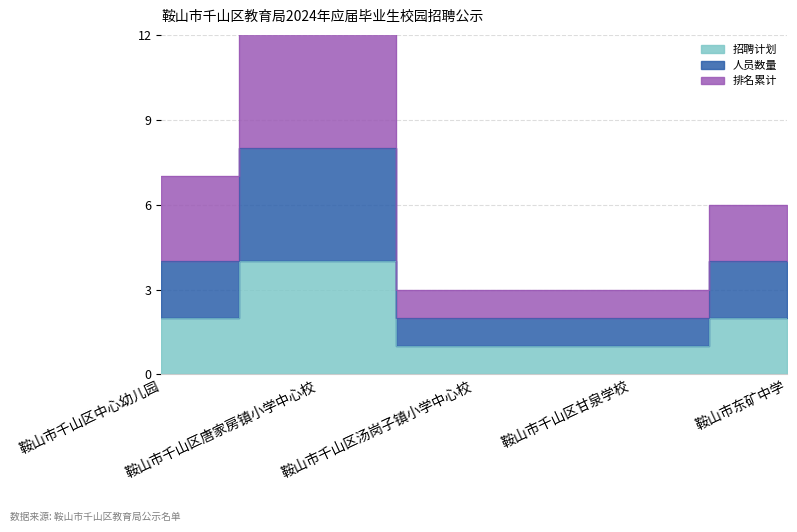

Between 鞍山市千山区汤岗子镇小学中心校 and 鞍山市东矿中学, which is larger?

鞍山市东矿中学